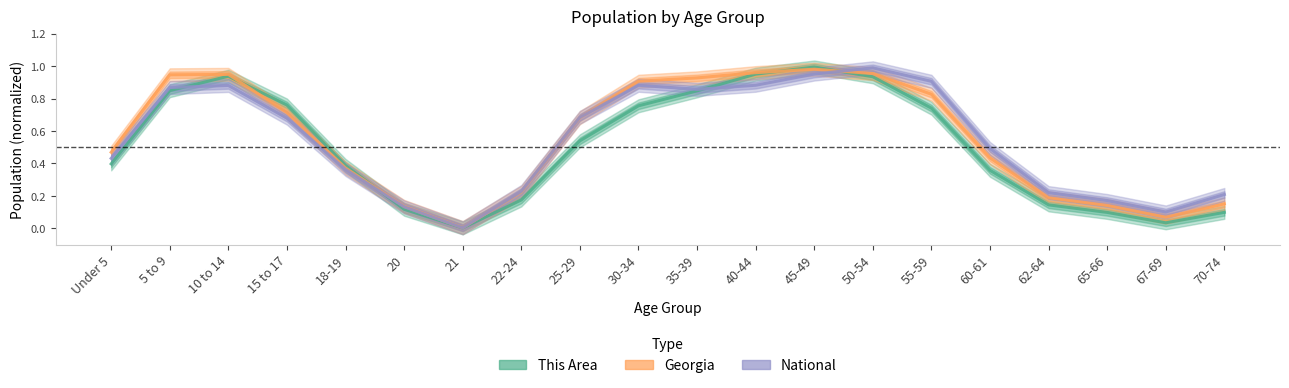

What position from the right is 45-49?

8